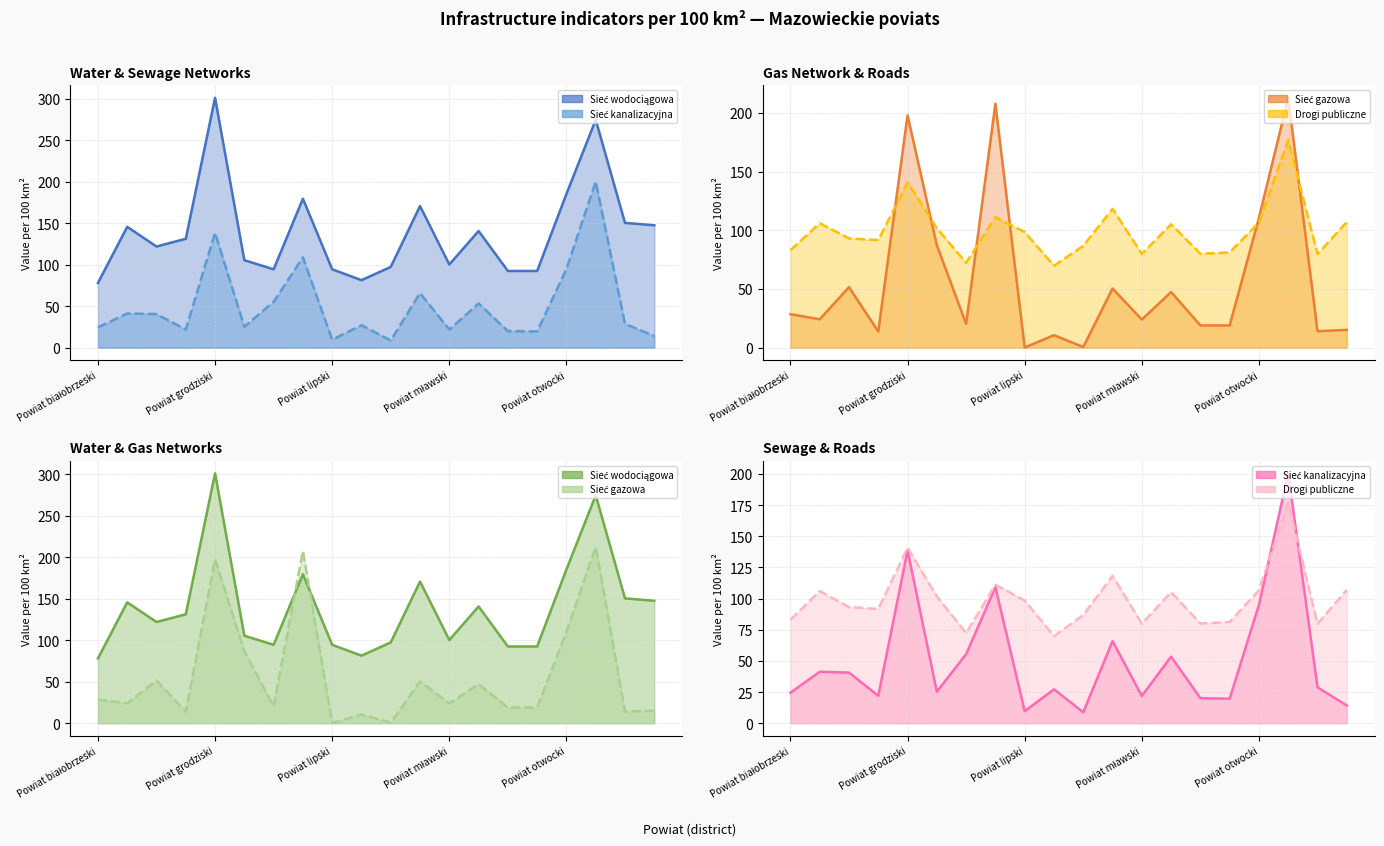

At which category is the sum across all series the highest?

17